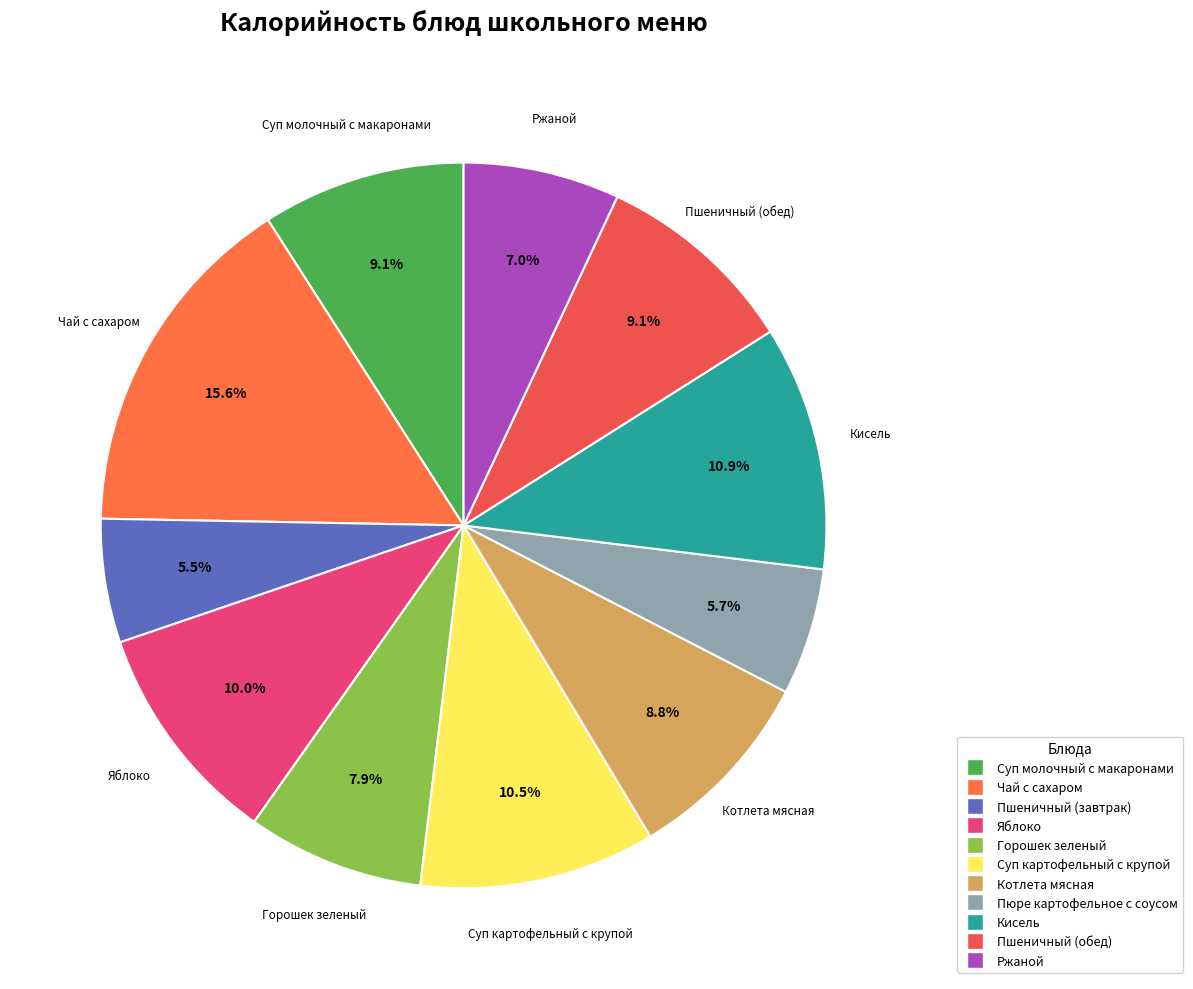

To the nearest percent, what is the difference between the Горошек зеленый and Пшеничный (обед) slice percentages?

1%